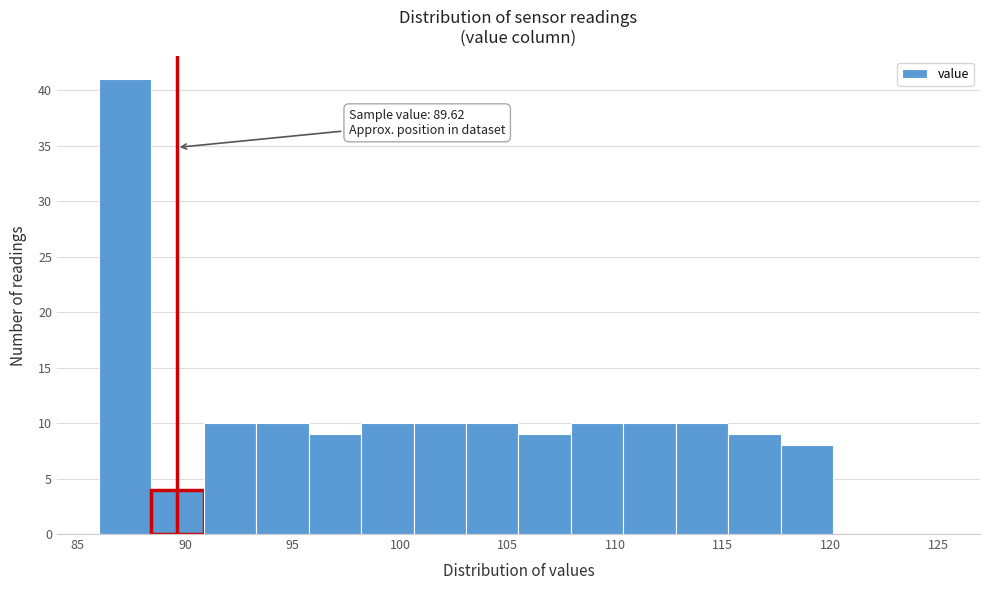

Which range on the x-axis has the tallest bar?

86.0 to 88.5